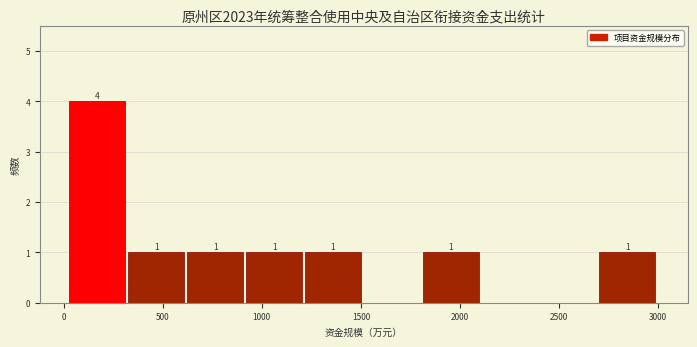

Over which range of the x-axis is the bar tallest?

50 to 350